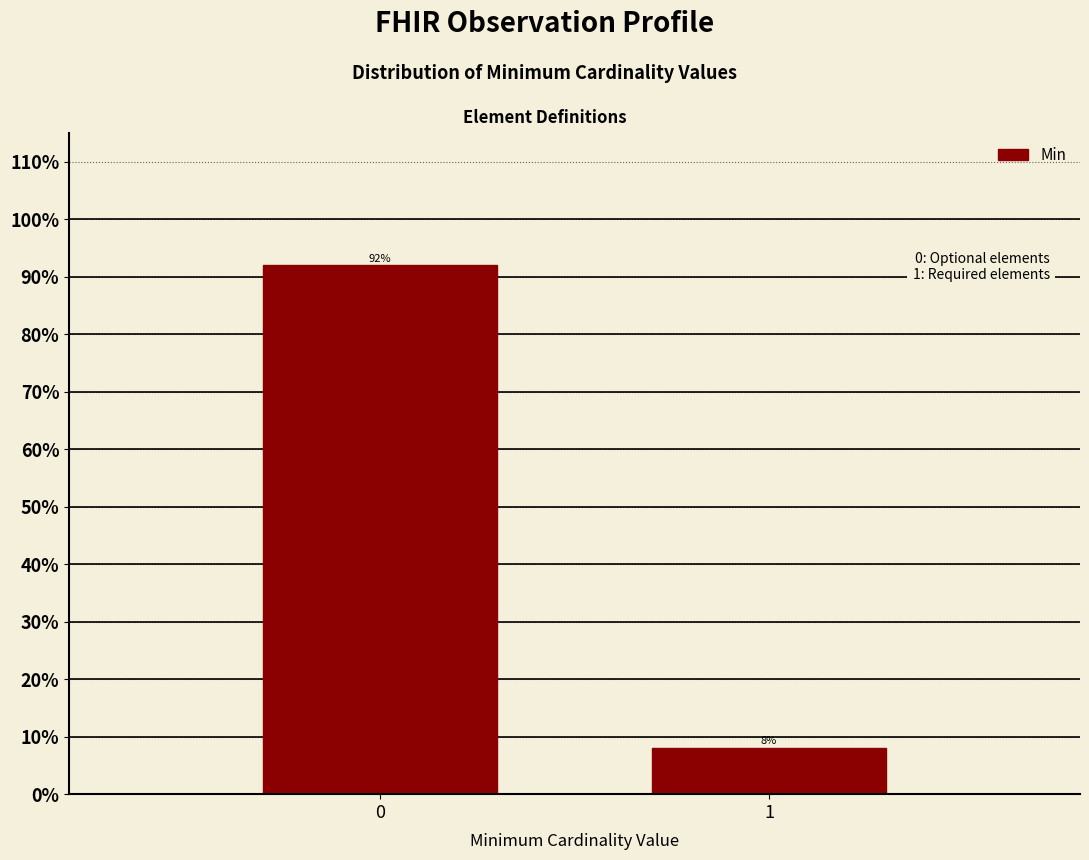

Reading left to right, extract all data points from this chart.

0=92	1=8